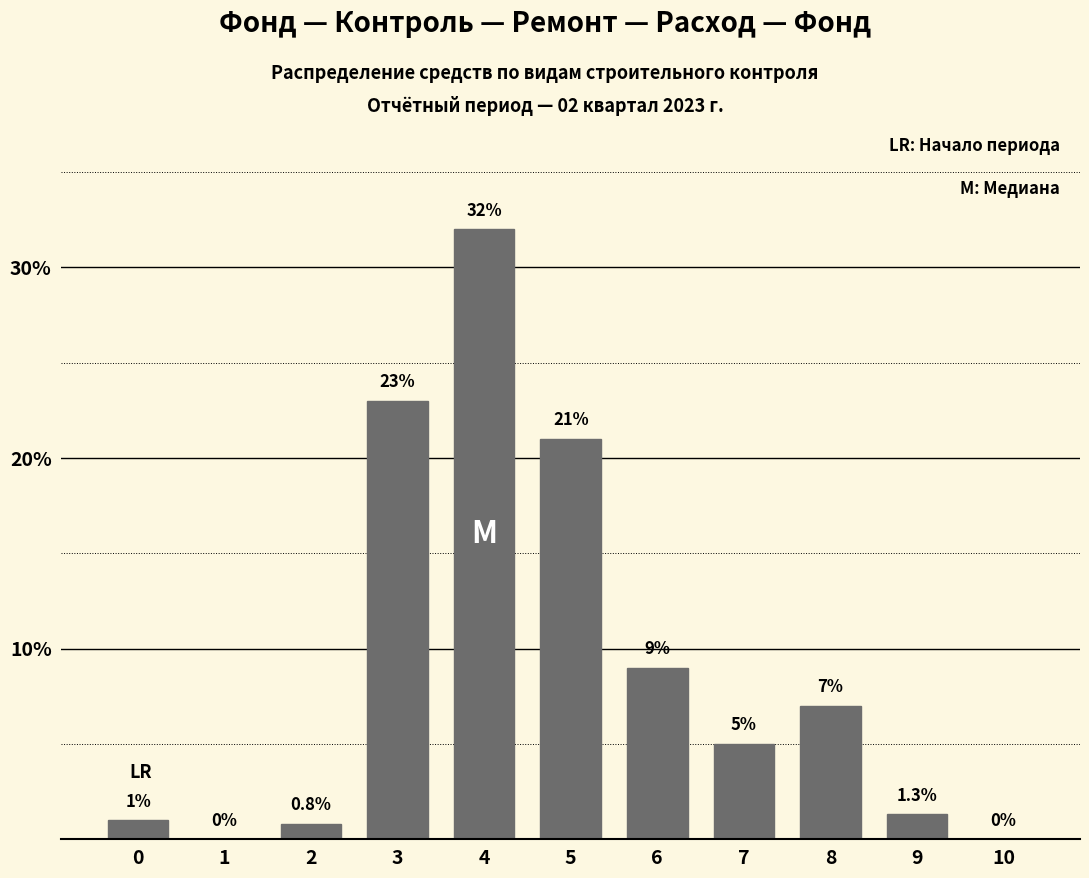

Reading left to right, extract all data points from this chart.

0=1.0	1=0.0	2=0.8	3=23.0	4=32.0	5=21.0	6=9.0	7=5.0	8=7.0	9=1.3	10=0.0